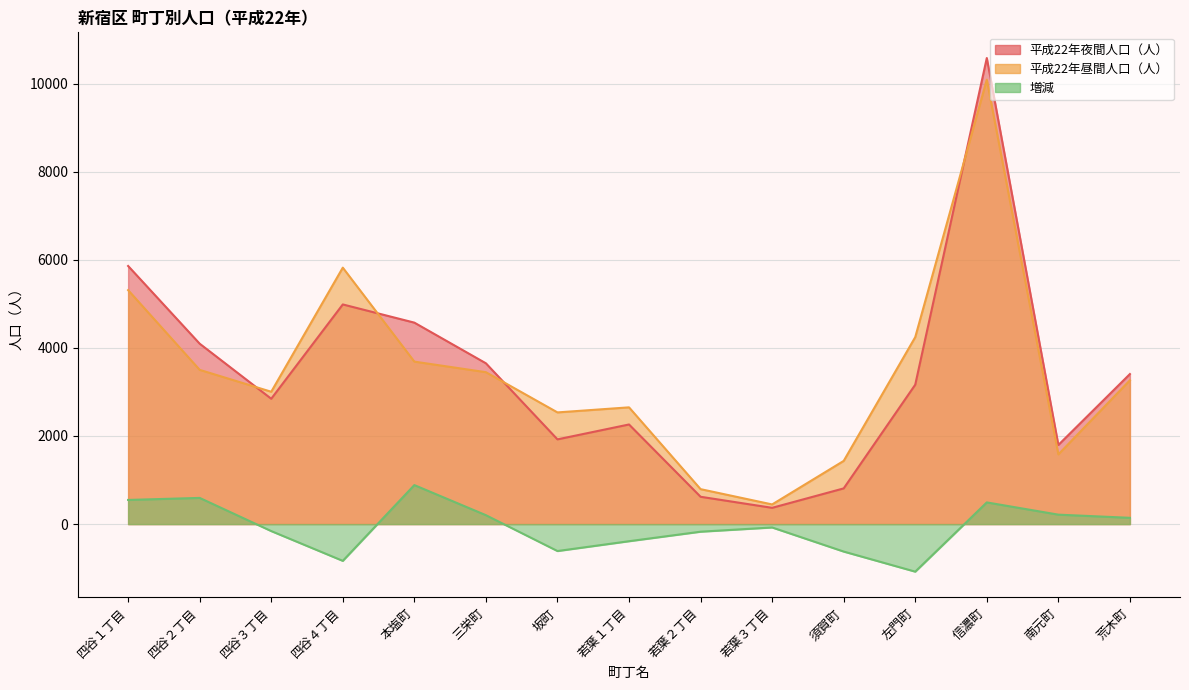

Which category has the highest value in the 増減 series?

本塩町